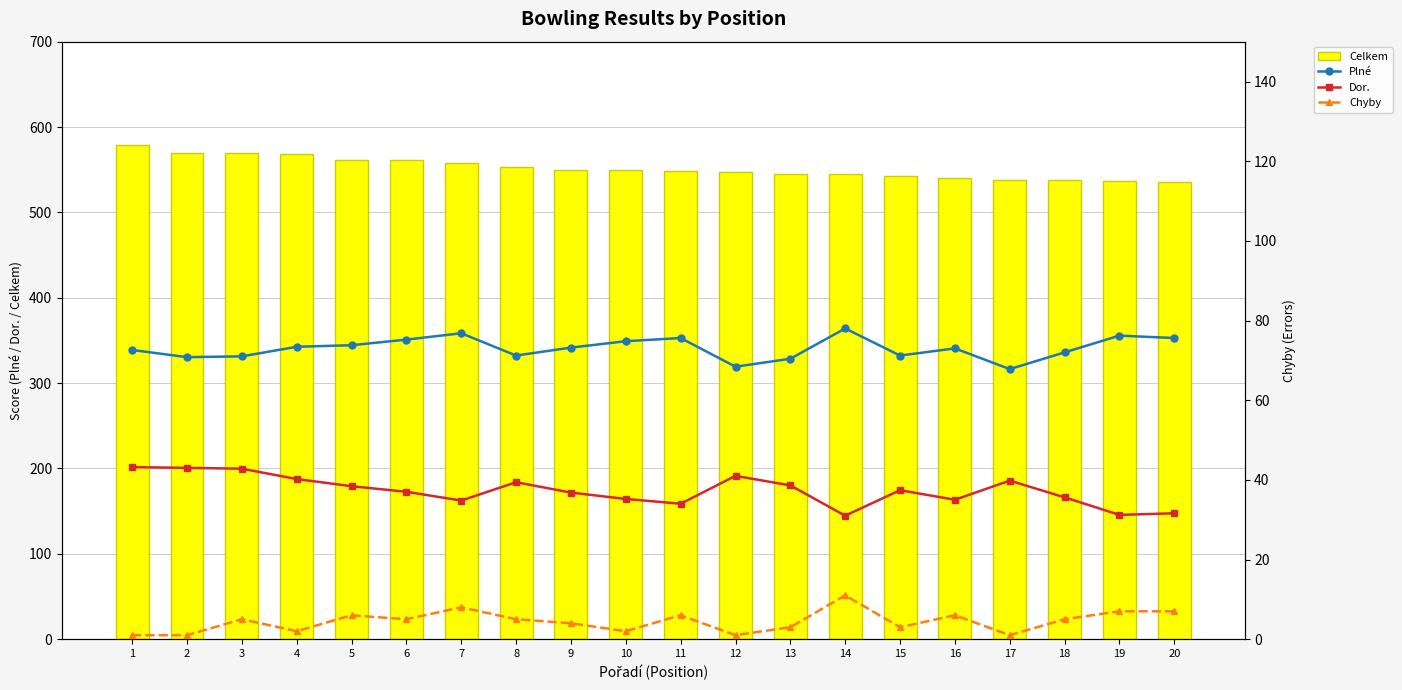

Which series has the largest total across all categories?

Celkem